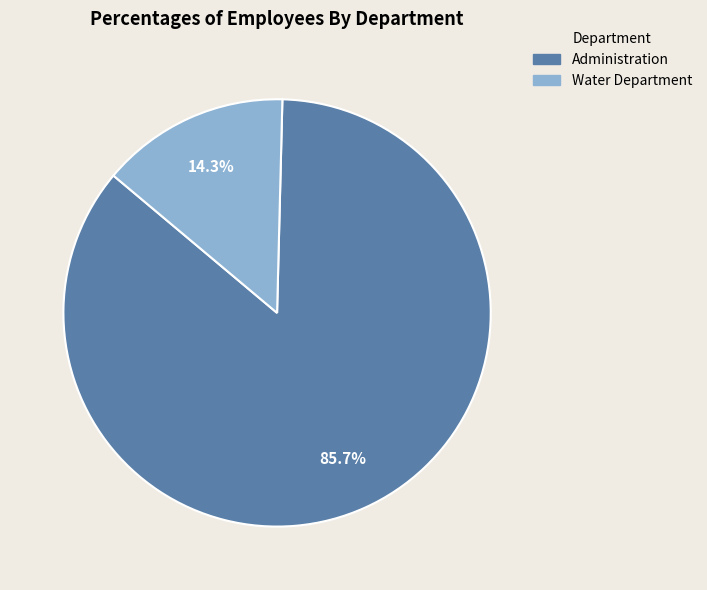

What is the largest slice in the pie chart?

Administration